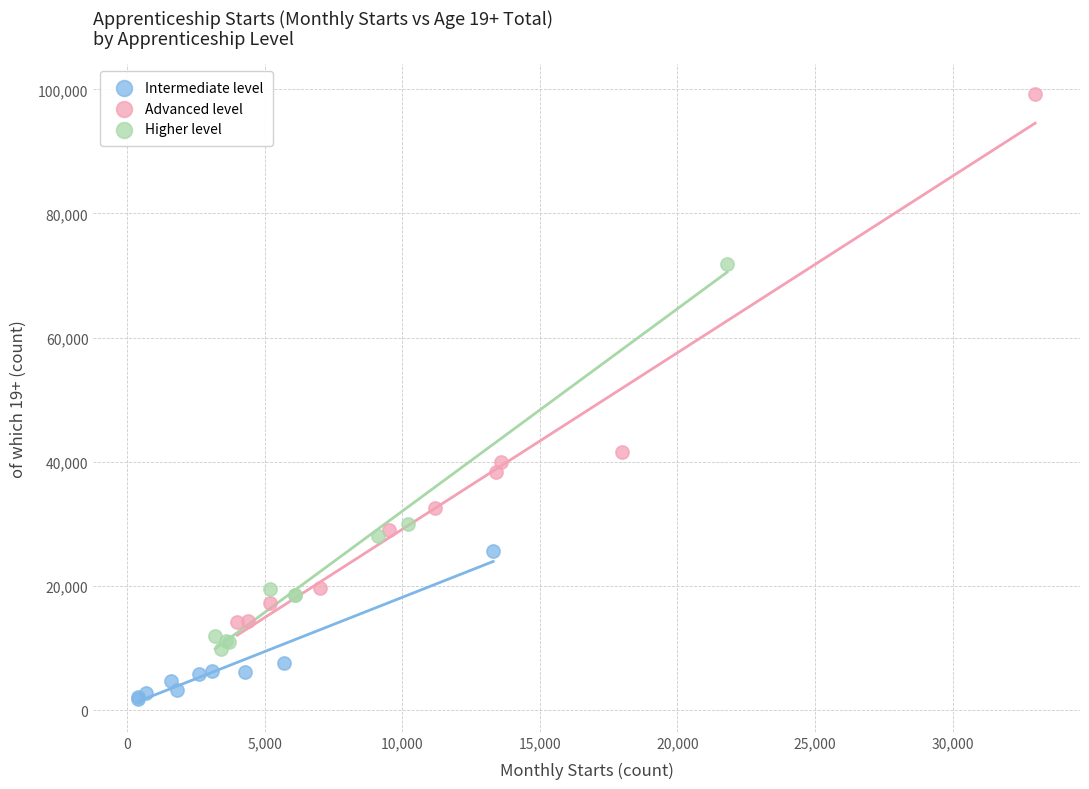

Which series has the largest Y range (max minus min)?

Advanced level